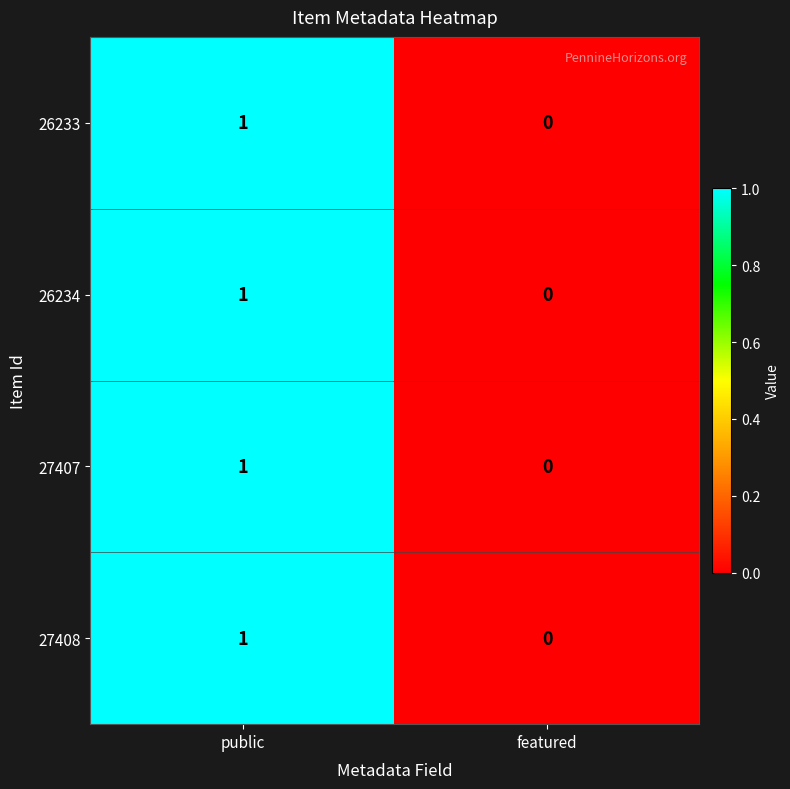

Count the number of data series in this chart.

4